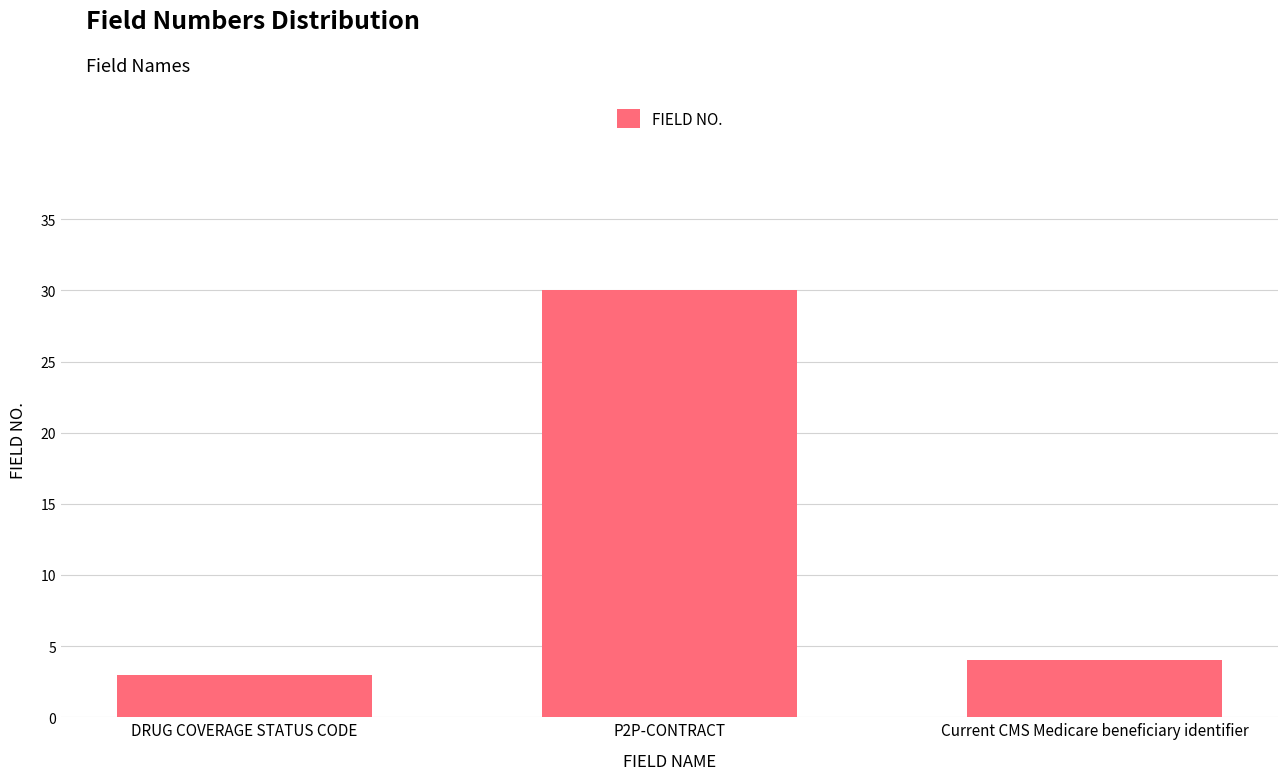

Reading left to right, transcribe all the data shown in this chart.

3	30	4